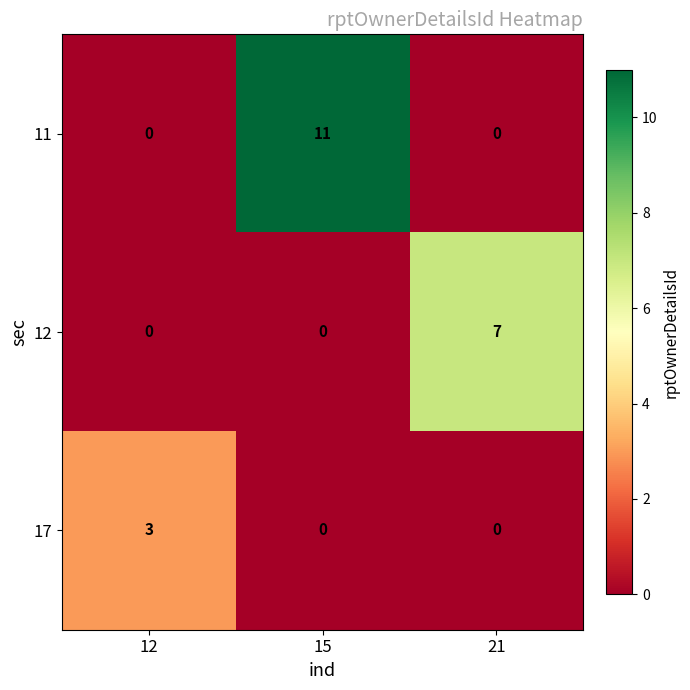

True or false: 11 has a value of -3 at 12.

False